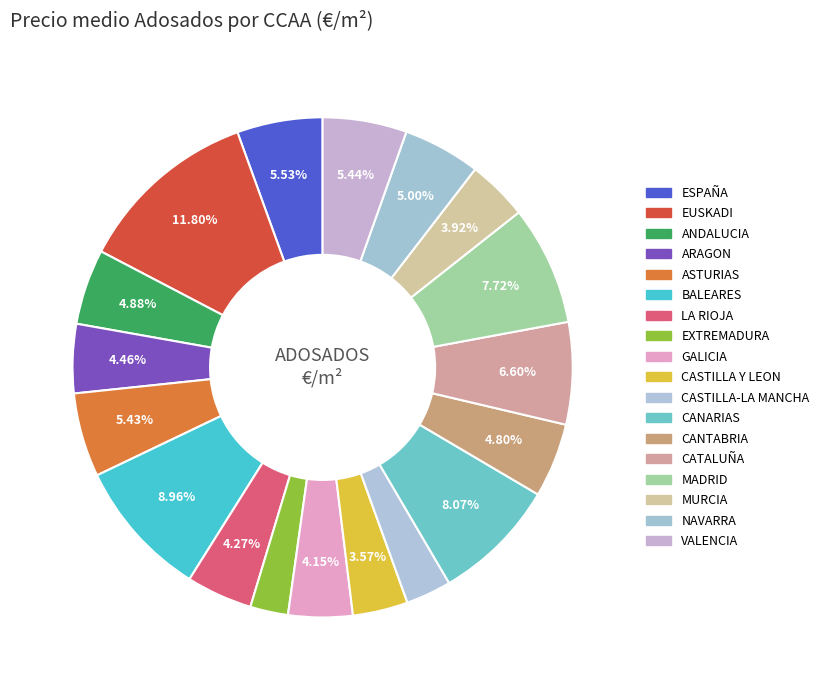

How many slices are in this pie chart?

18